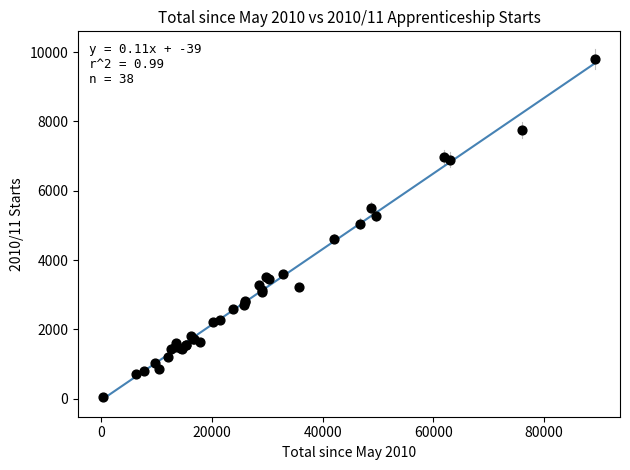

What Y value in the scatter plot is closest to 4920?

5050